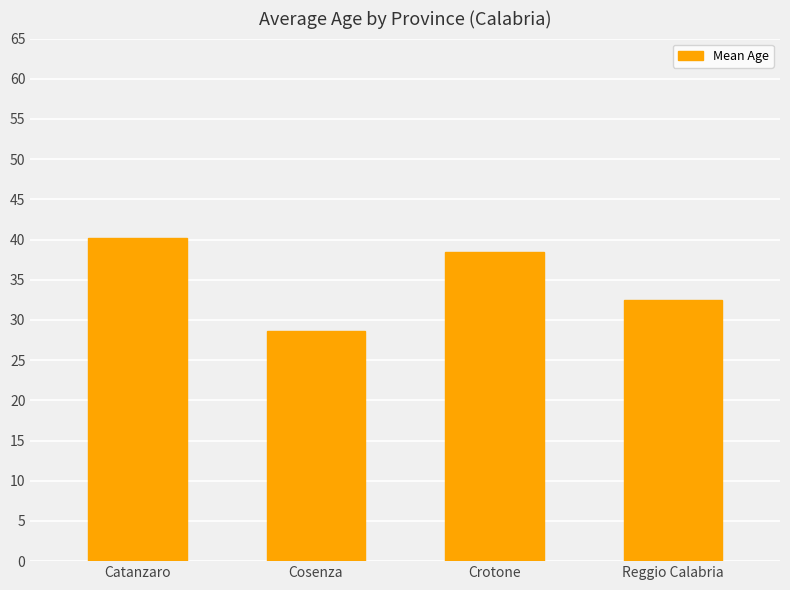

What position from the right is Reggio Calabria?

1